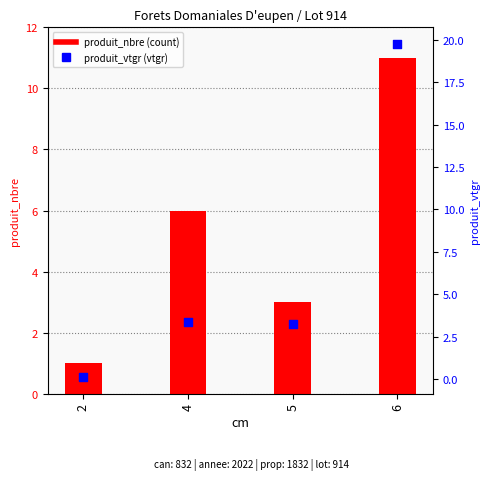

At which category is the sum across all series the highest?

6